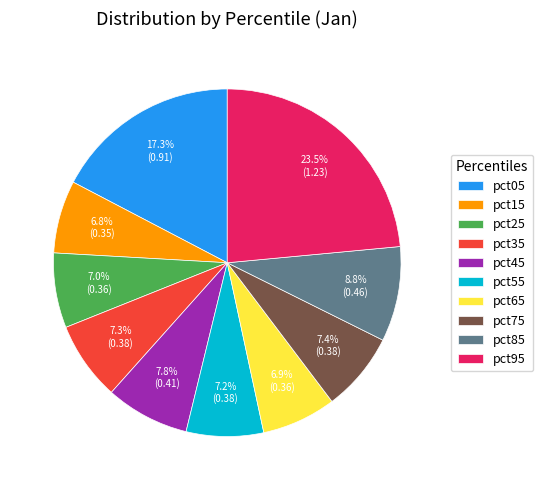

Do pct35 and pct55 together represent more than half of the pie?

No